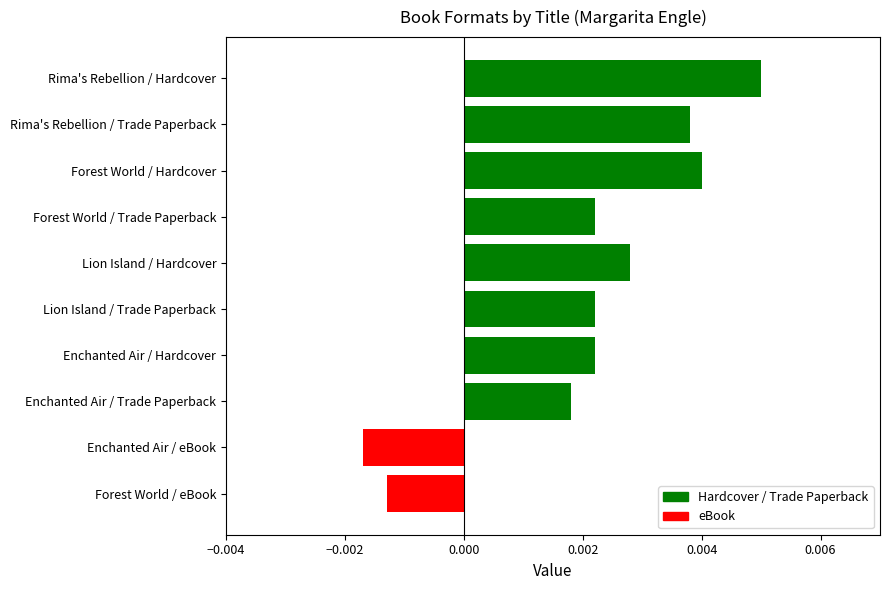

How many data points are above 0?

8